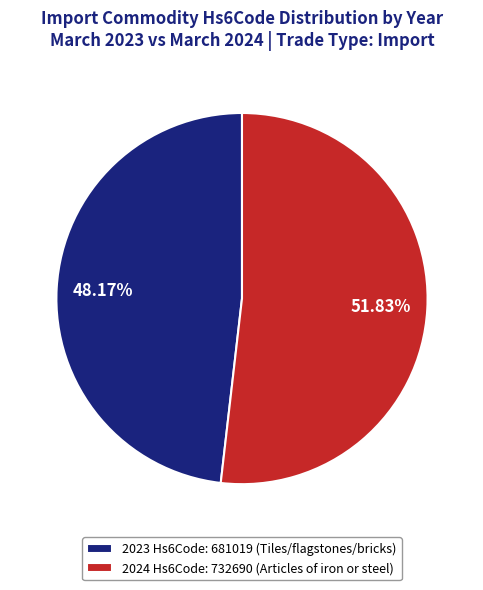

Is the sum of 2024 Hs6Code: 732690 (Articles of iron or steel) and 2023 Hs6Code: 681019 (Tiles/flagstones/bricks) greater than half?

Yes